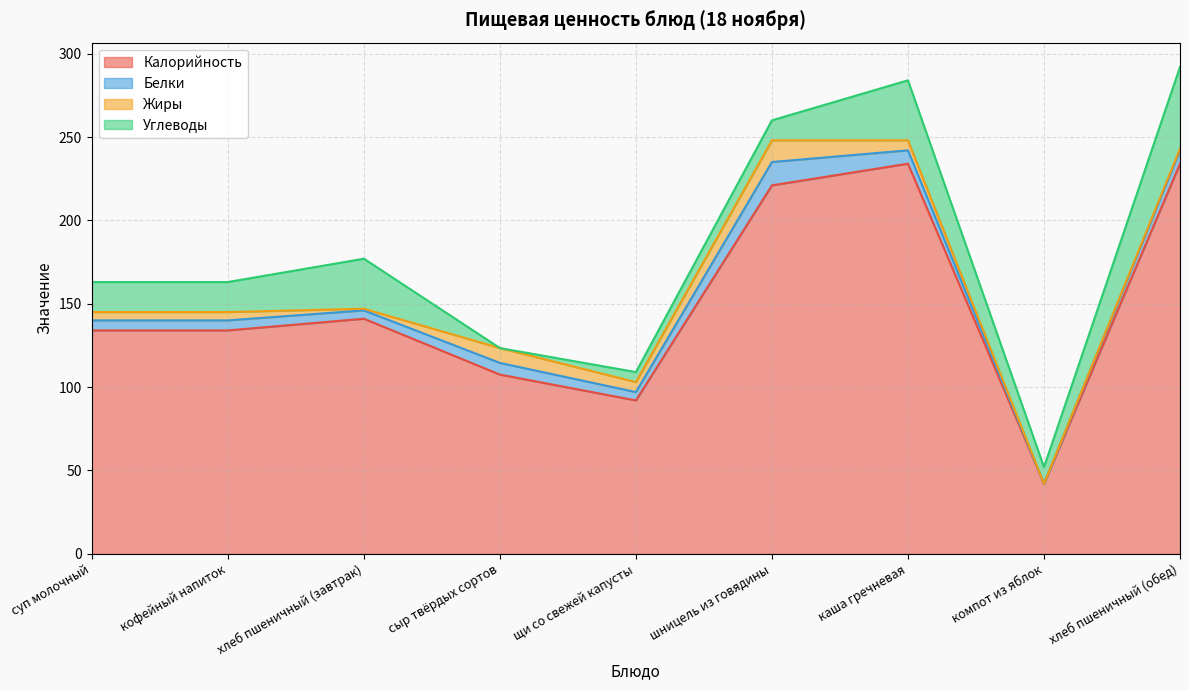

How many interior local valleys does the Белки series have?

3